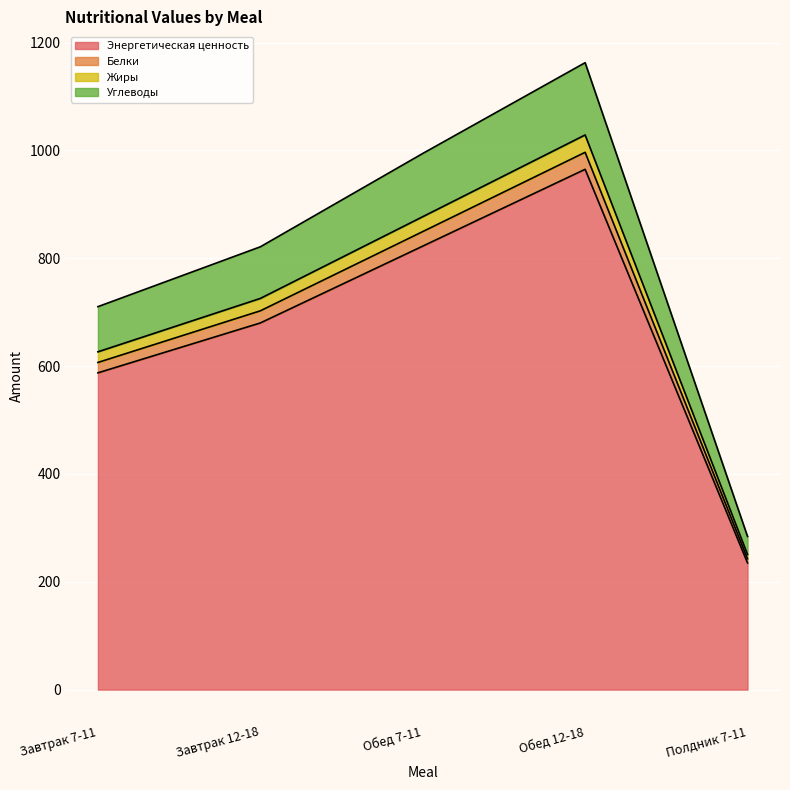

What is the label of the 5th point from the right?

Завтрак 7-11